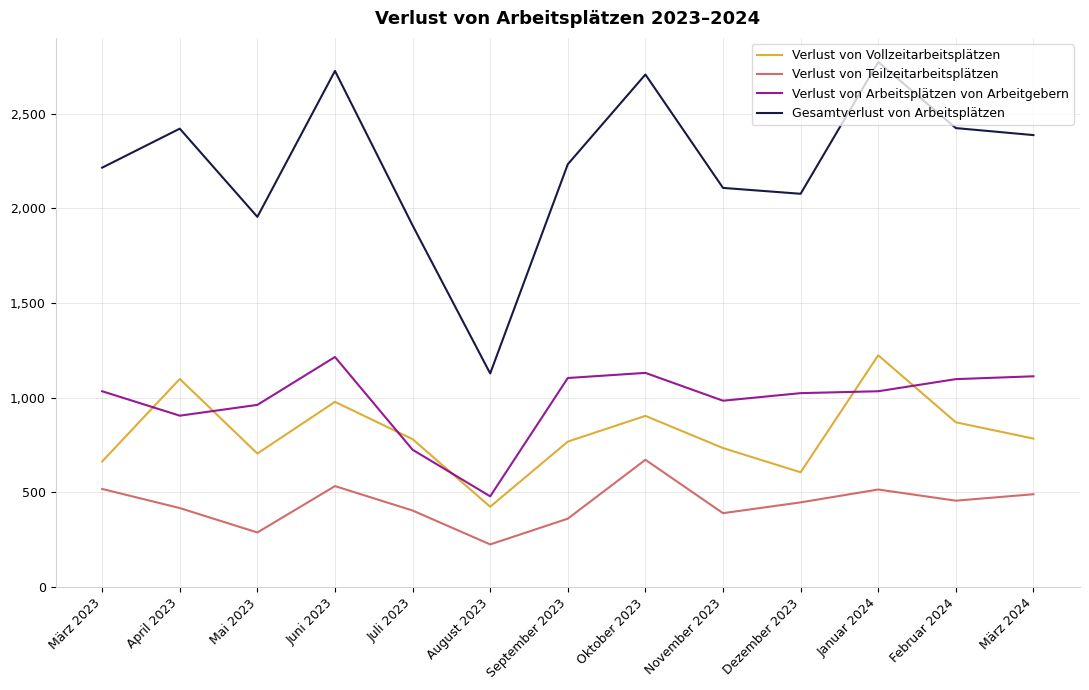

What is the minimum value shown in the chart?

225